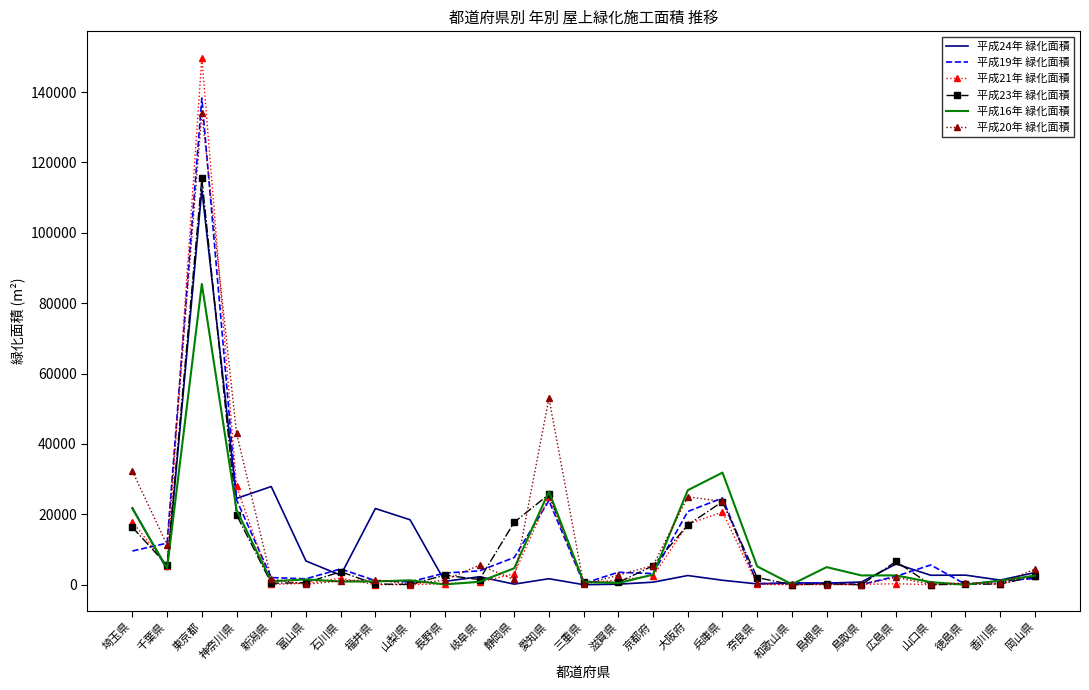

Which label corresponds to the largest value in the chart?

東京都